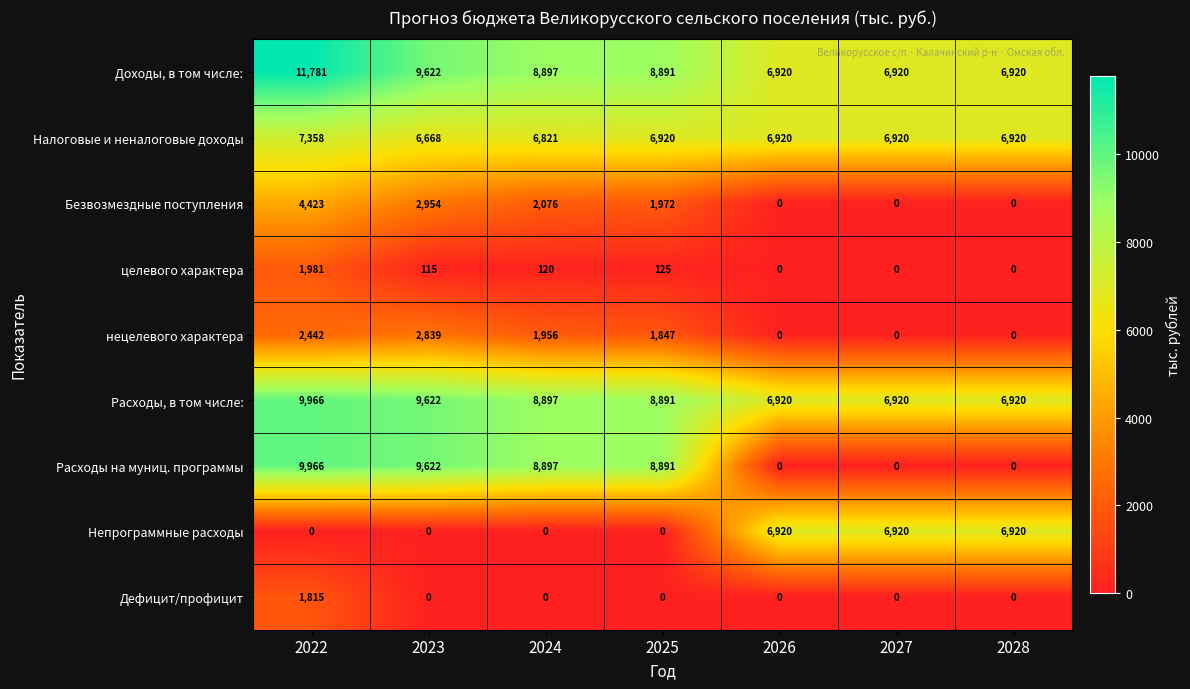

What is the sum of all Безвозмездные поступления values?

11425